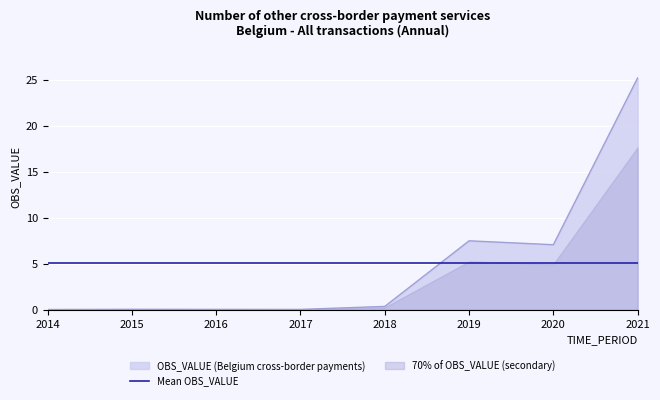

What is the maximum value shown in the chart?

25.2